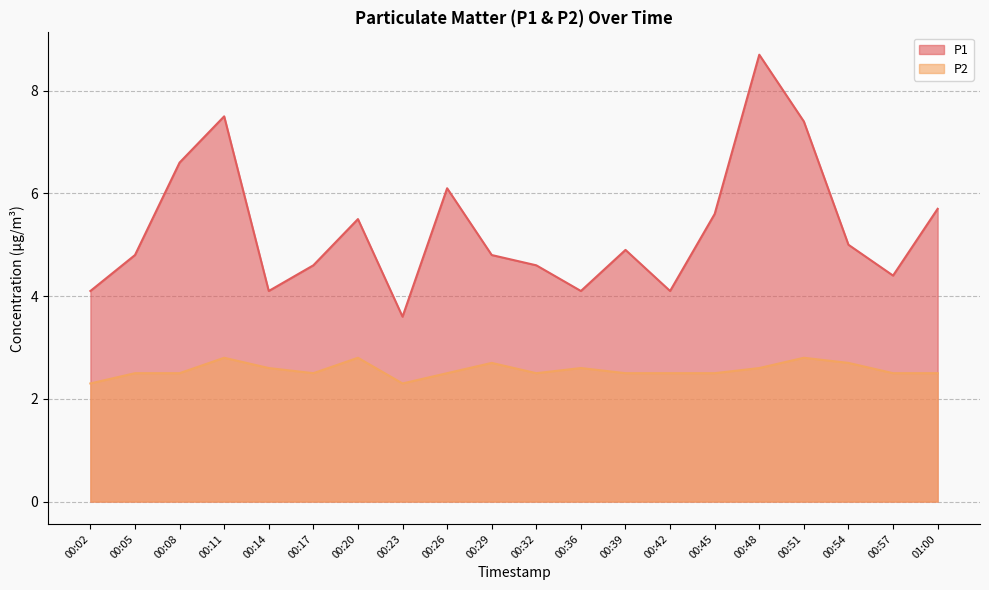

What is the difference between the P1 values at 00:17 and 00:36?

0.5